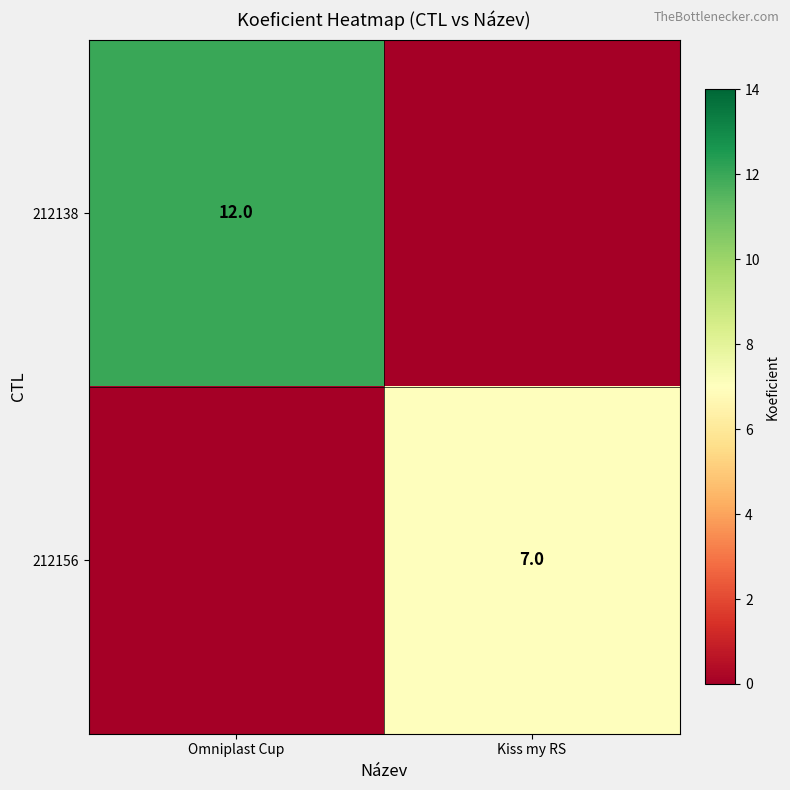

At which category is the sum across all series the highest?

Omniplast Cup